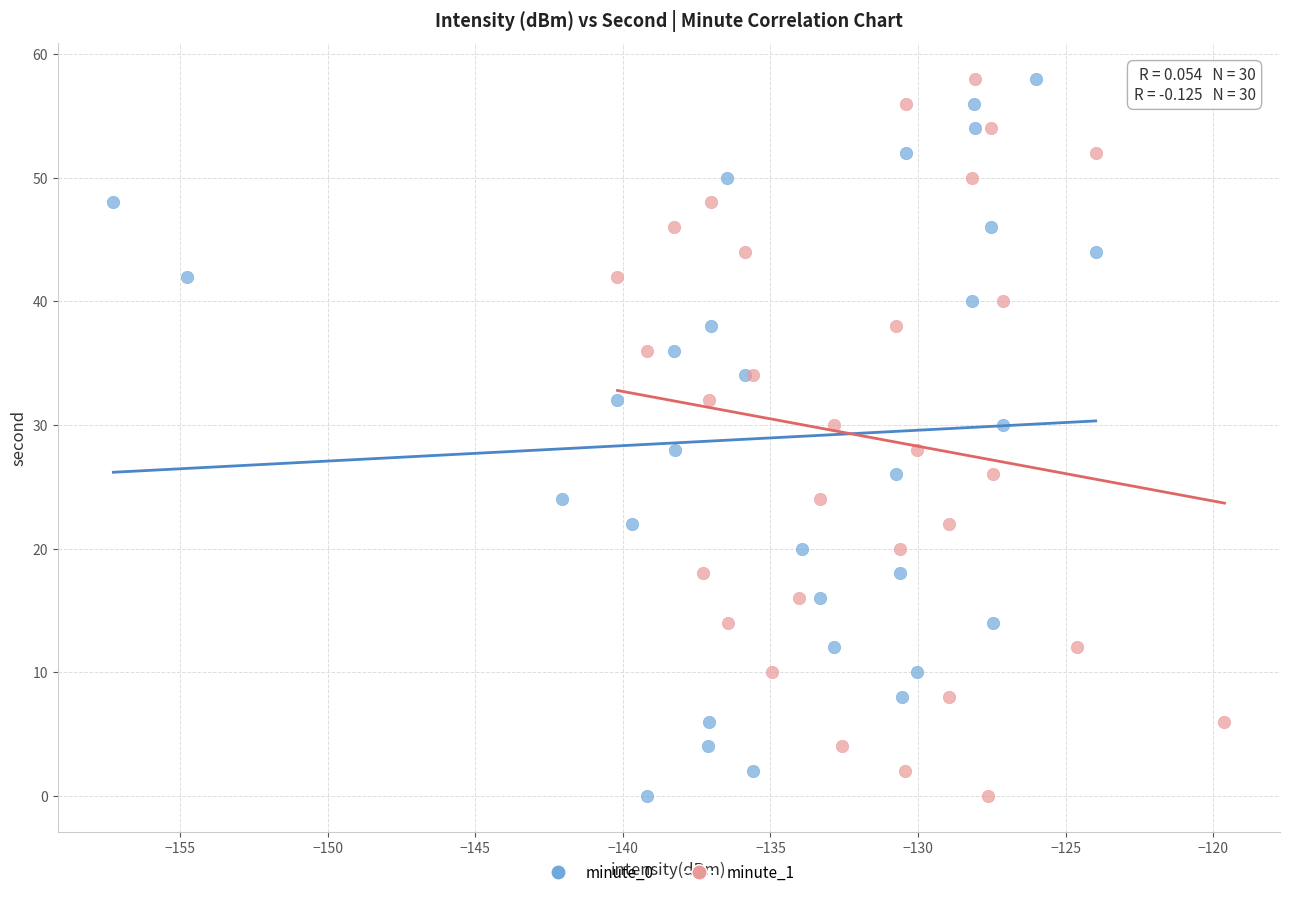

What are all the series names shown in the legend?

minute_0, minute_1